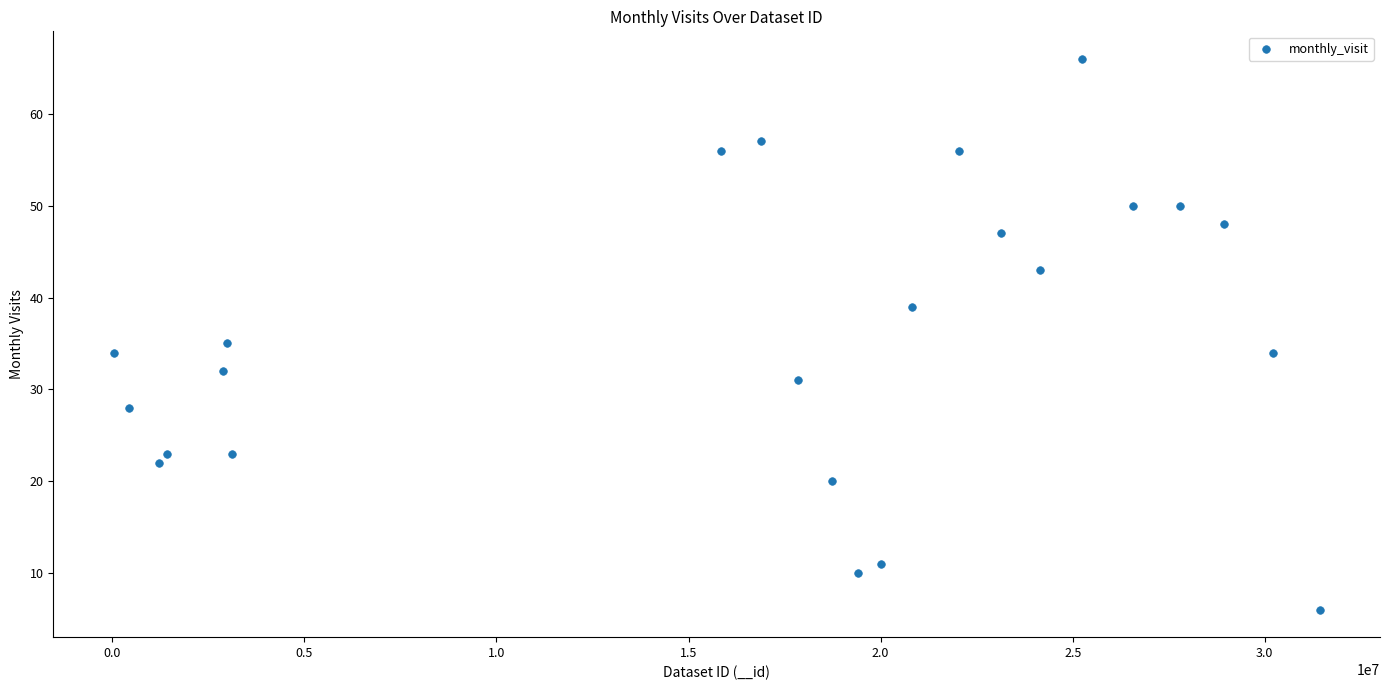

What Y value in the scatter plot is closest to 36?

35